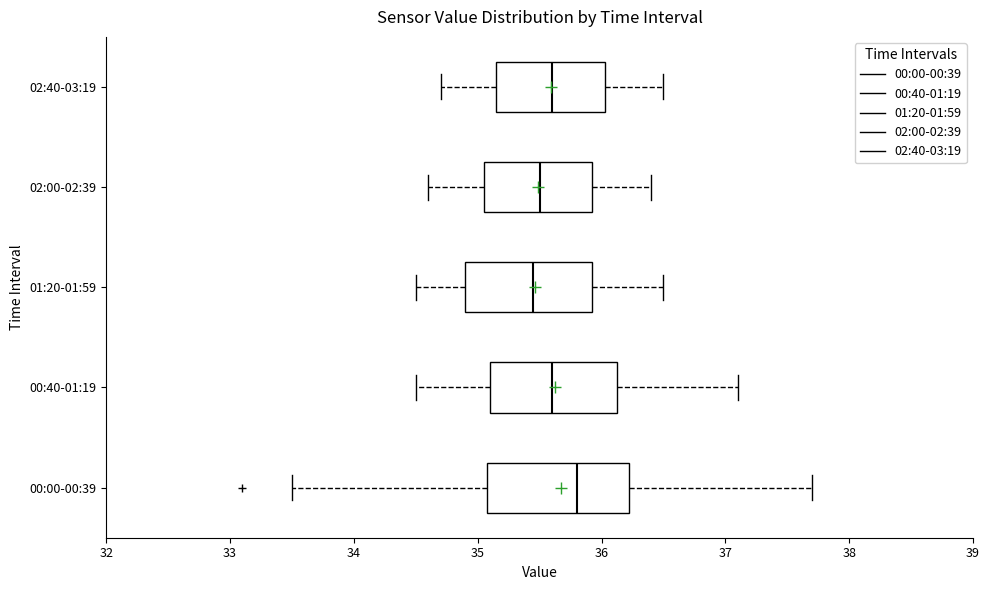

Where does the right whisker of the box for 00:40-01:19 end on the x-axis? The values are not printed on the chart, so give them approximately, as read against the axis.

37.1